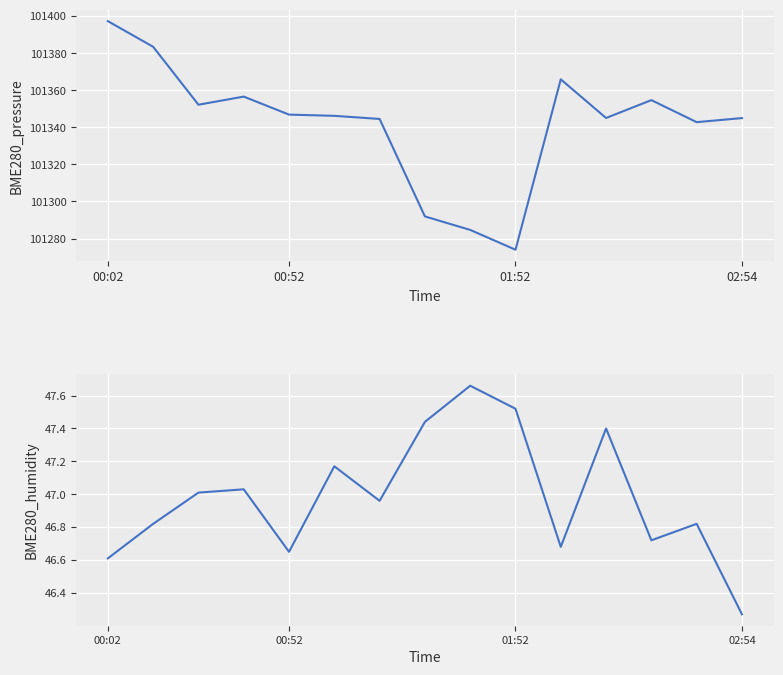

Reading right to left, what are all the values shown in this chart?

BME280_pressure: 101345.0	101342.8	101354.7	101345.1	101365.9	101274.0	101284.7	101291.9	101344.5	101346.2	101346.9	101356.6	101352.2	101383.5	101397.3
BME280_humidity: 46.3	46.8	46.7	47.4	46.7	47.5	47.7	47.4	47.0	47.2	46.6	47.0	47.0	46.8	46.6